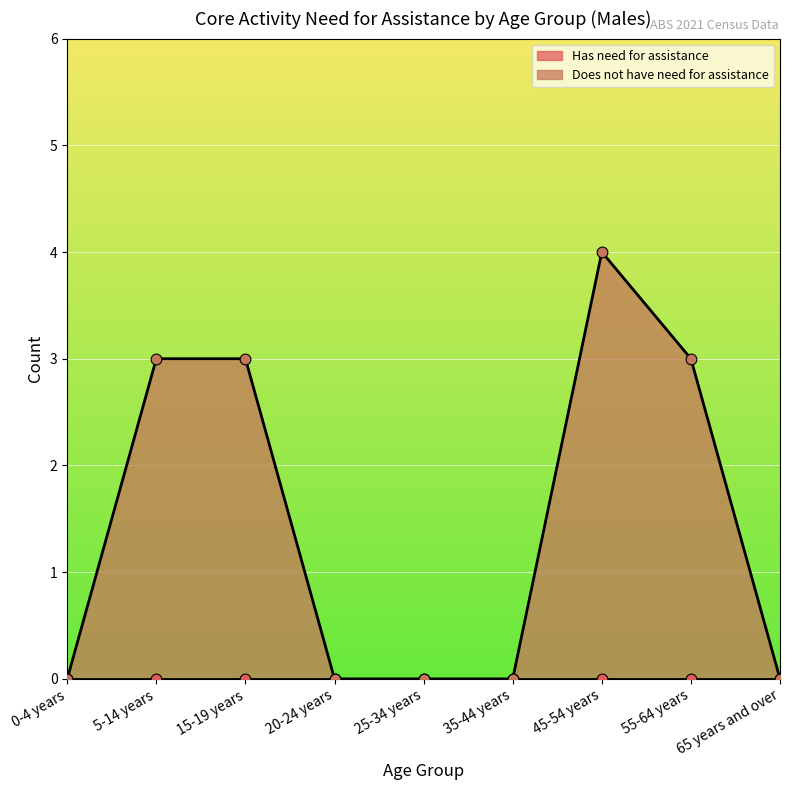

Which has a higher value, 55-64 years or 20-24 years?

55-64 years